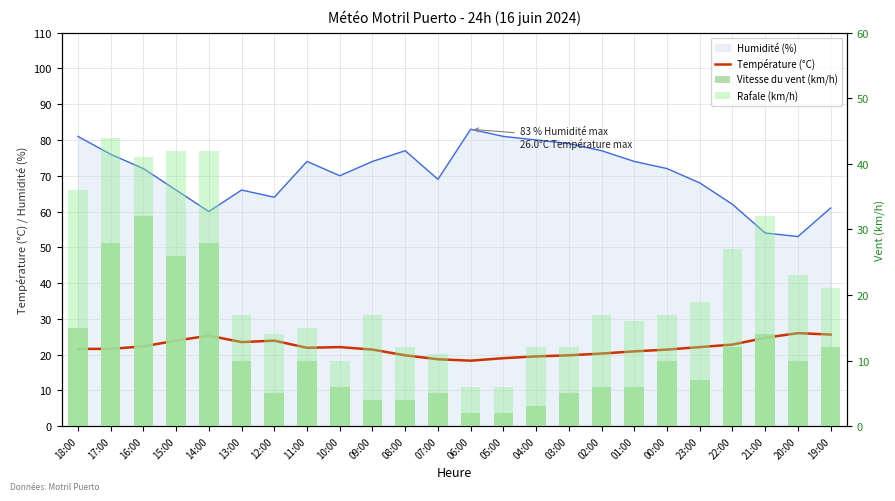

Is the value of Rafale (km/h) at 23:00 greater than the value of Vitesse du vent (km/h) at 16:00?

No